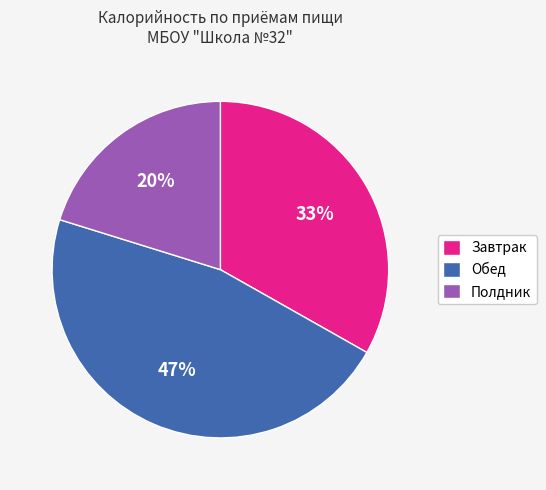

To the nearest percent, what portion does Обед represent?

47%